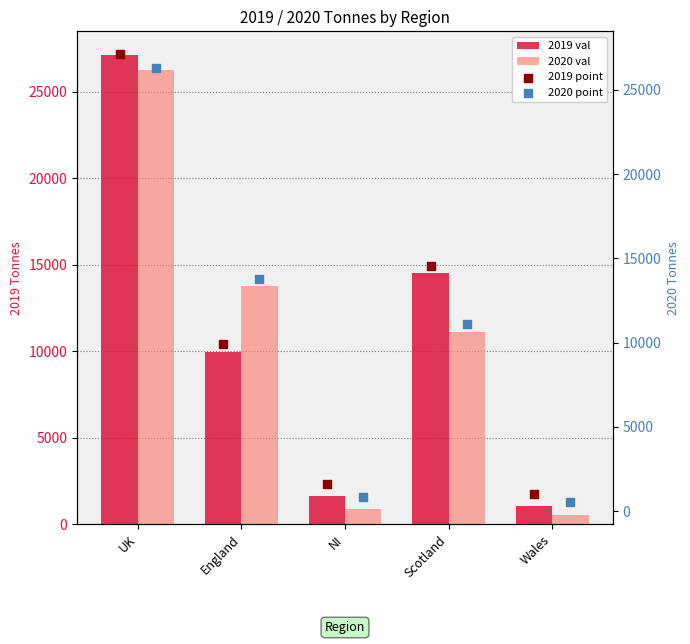

What is the difference between the maximum and minimum values in the 2020 val series?

25730.3